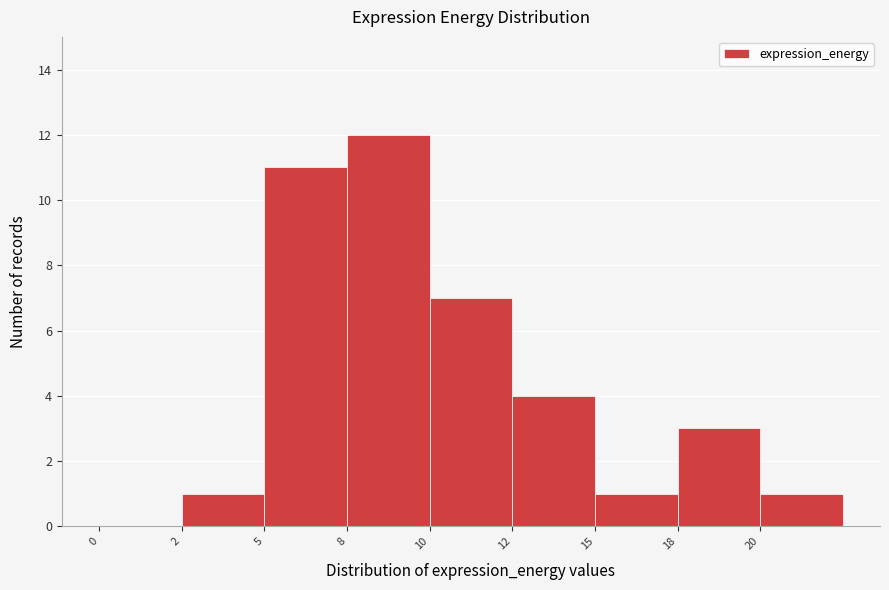

Reading left to right, transcribe all the data shown in this chart.

0=0	2=1	5=11	8=12	10=7	12=4	15=1	18=3	20=1